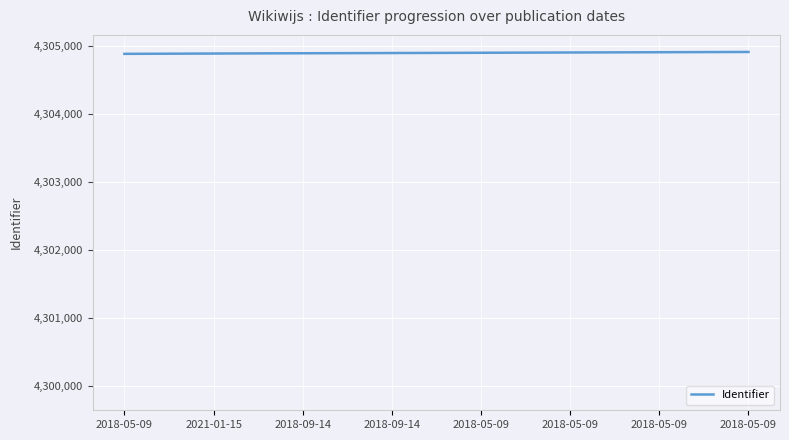

What is the smallest value displayed?

4304890.0